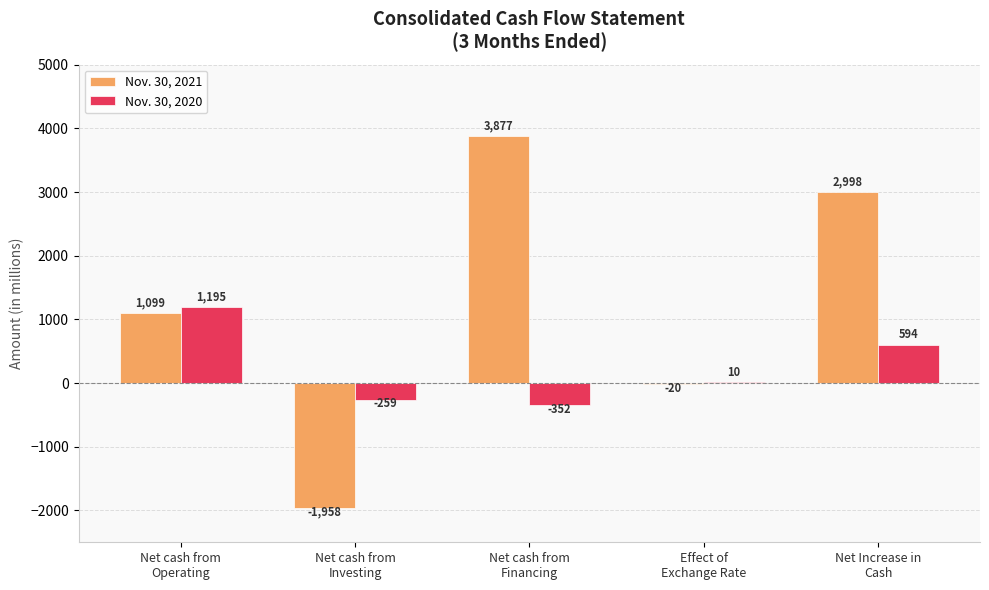

How many groups of bars are there?

5